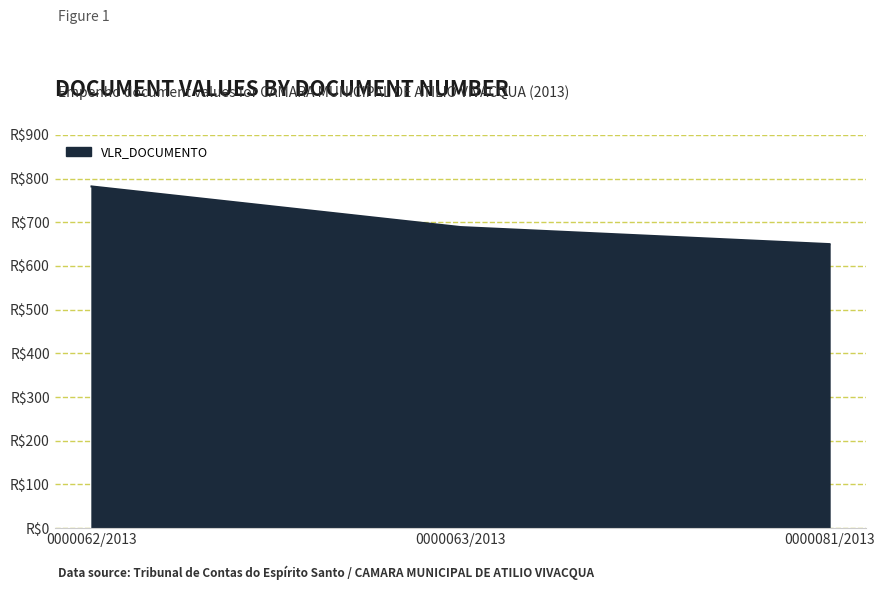

Does the chart have visible grid lines?

Yes